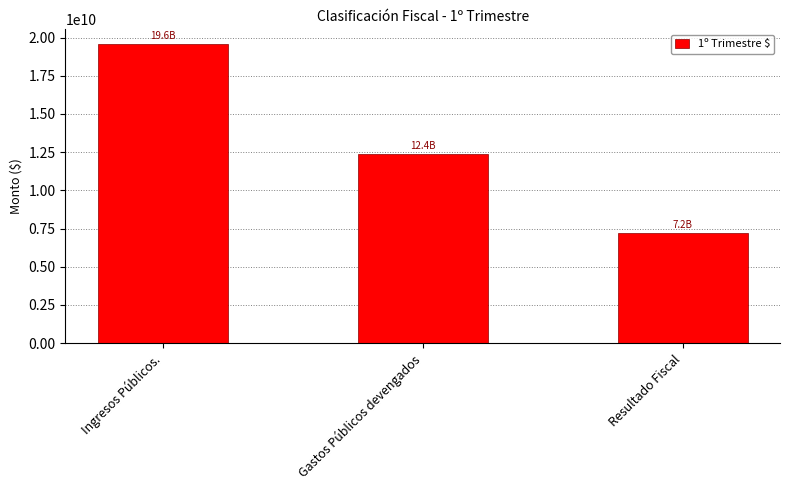

What is the smallest value displayed?

7201853690.2